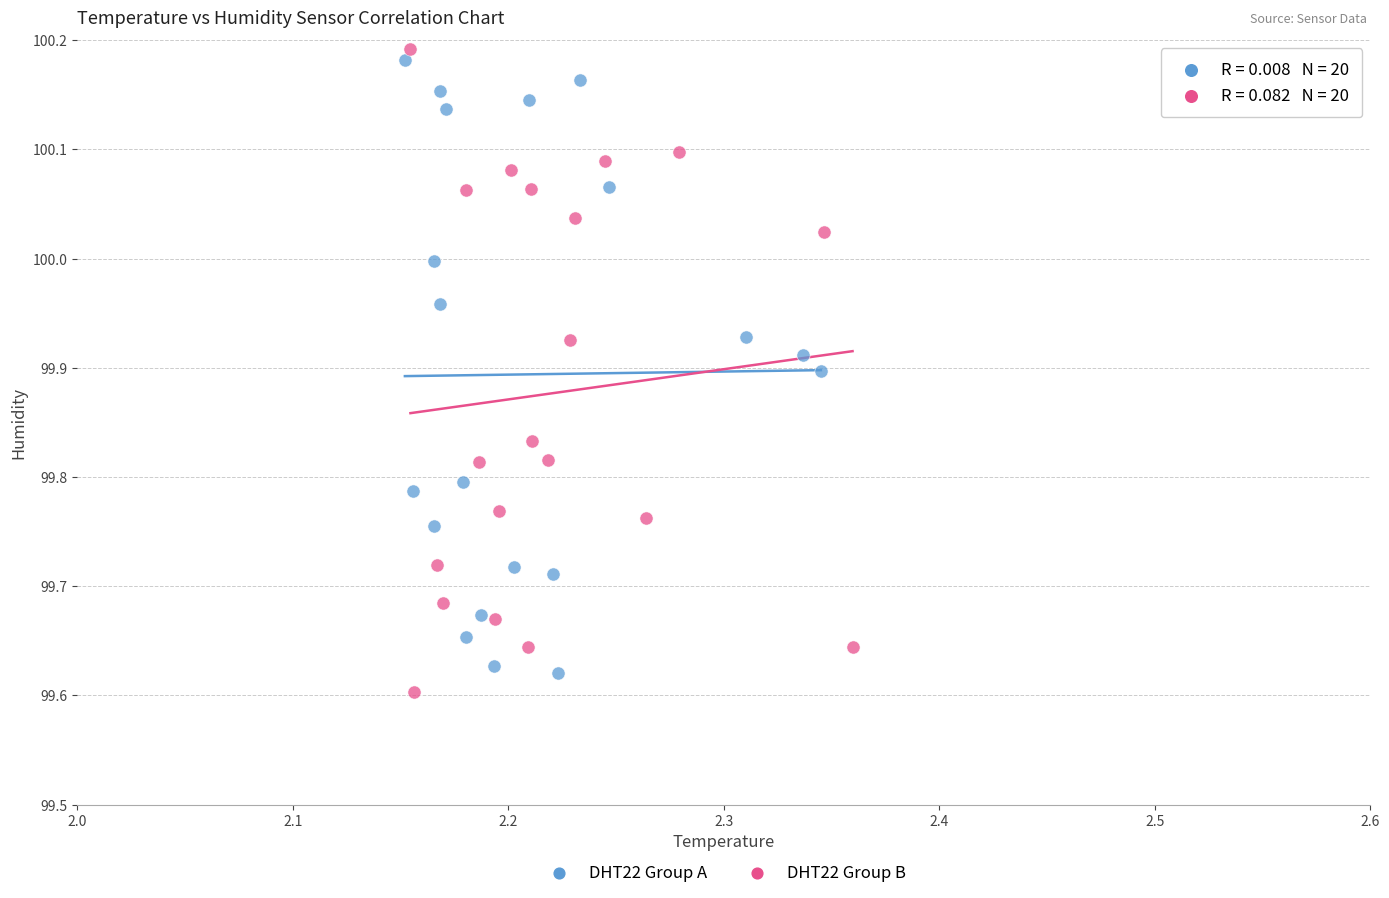

What are all the series names shown in the legend?

DHT22 Group A, DHT22 Group B